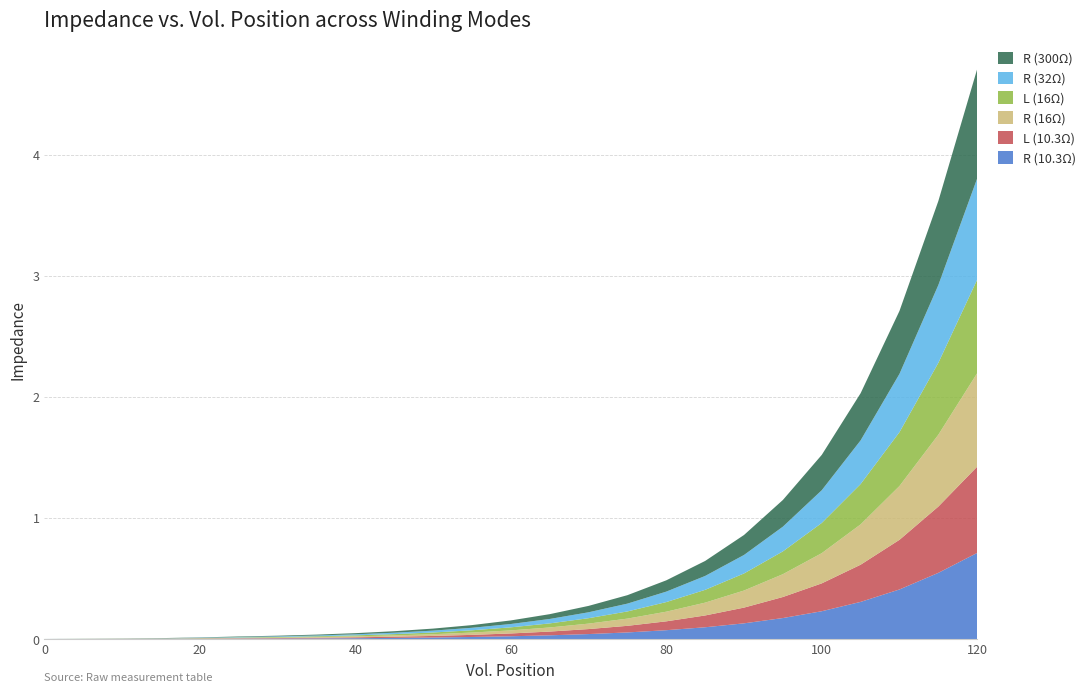

Reading left to right, what are all the values shown in this chart?

R (10.3Ω): 0.0	0.0	0.0	0.0	0.0	0.0	0.0	0.0	0.0	0.0	0.0	0.0	0.0	0.0	0.0	0.1	0.1	0.1	0.1	0.2	0.2	0.3	0.4	0.5	0.7
L (10.3Ω): 0.0	0.0	0.0	0.0	0.0	0.0	0.0	0.0	0.0	0.0	0.0	0.0	0.0	0.0	0.0	0.1	0.1	0.1	0.1	0.2	0.2	0.3	0.4	0.5	0.7
R (16Ω): 0.0	0.0	0.0	0.0	0.0	0.0	0.0	0.0	0.0	0.0	0.0	0.0	0.0	0.0	0.0	0.1	0.1	0.1	0.1	0.2	0.2	0.3	0.4	0.6	0.8
L (16Ω): 0.0	0.0	0.0	0.0	0.0	0.0	0.0	0.0	0.0	0.0	0.0	0.0	0.0	0.0	0.0	0.1	0.1	0.1	0.1	0.2	0.2	0.3	0.4	0.6	0.8
R (32Ω): 0.0	0.0	0.0	0.0	0.0	0.0	0.0	0.0	0.0	0.0	0.0	0.0	0.0	0.0	0.0	0.1	0.1	0.1	0.2	0.2	0.3	0.4	0.5	0.6	0.8
R (300Ω): 0.0	0.0	0.0	0.0	0.0	0.0	0.0	0.0	0.0	0.0	0.0	0.0	0.0	0.0	0.1	0.1	0.1	0.1	0.2	0.2	0.3	0.4	0.5	0.7	0.9